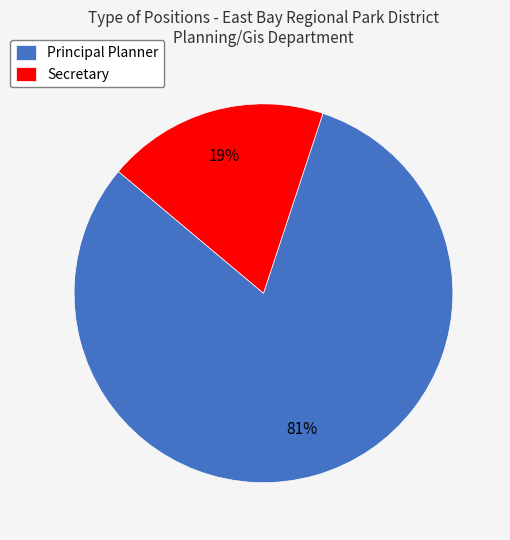

Rank the categories by value from highest to lowest.

Principal Planner, Secretary